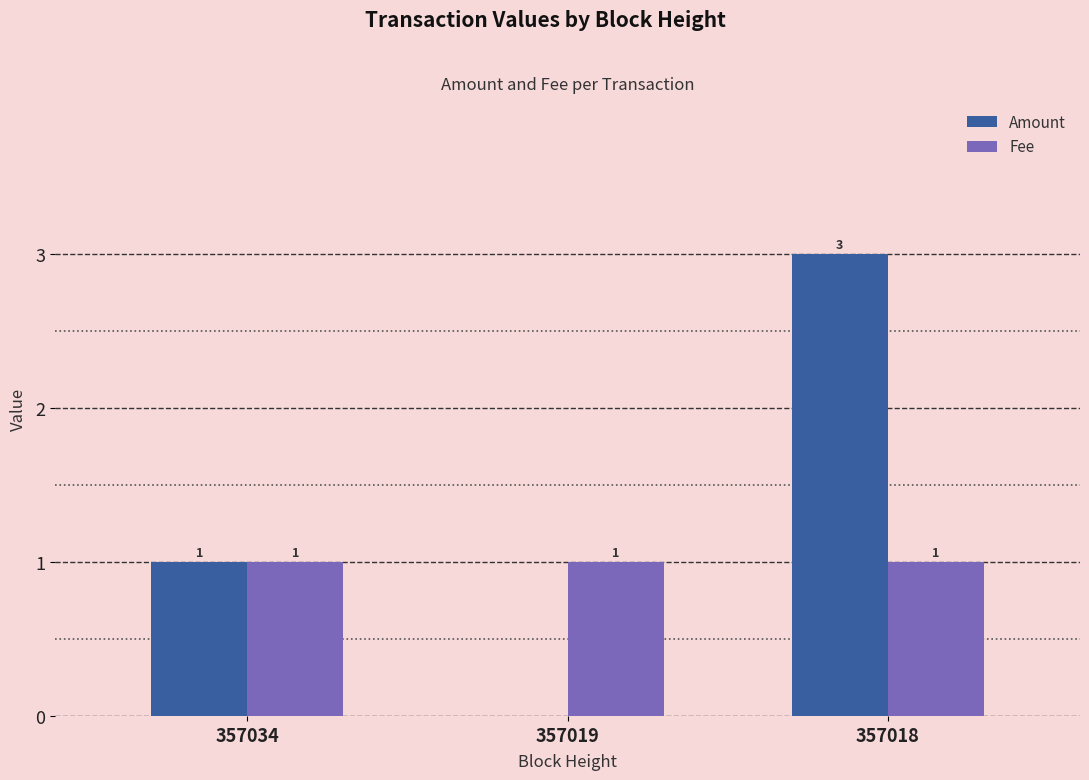

At which label does Amount reach its peak?

357018